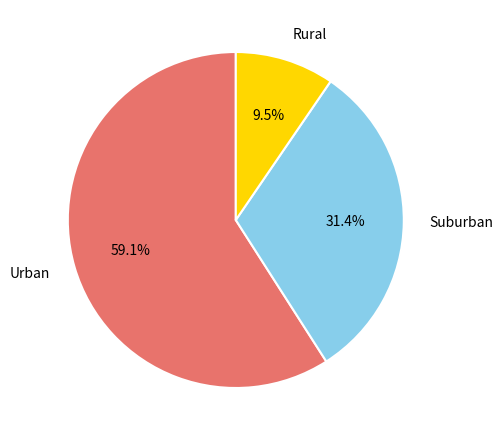

Rank the categories by value from highest to lowest.

Urban, Suburban, Rural